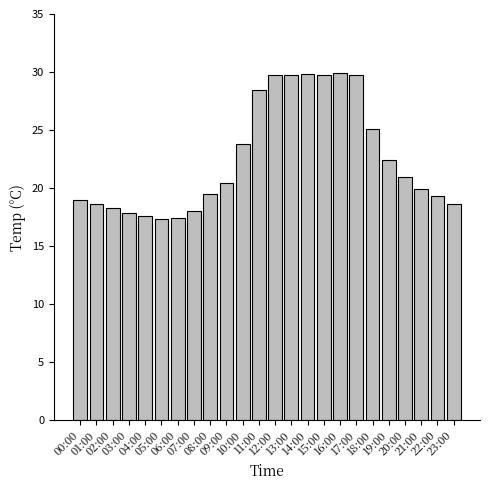

What is the label of the 24th bar from the left?

23:00